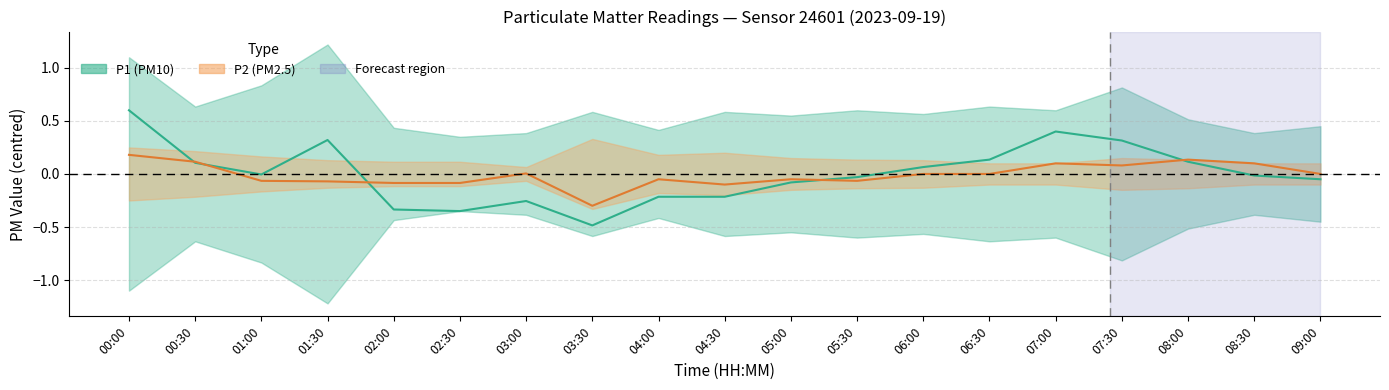

Which series changed the most between 04:00 and 08:00?

P1